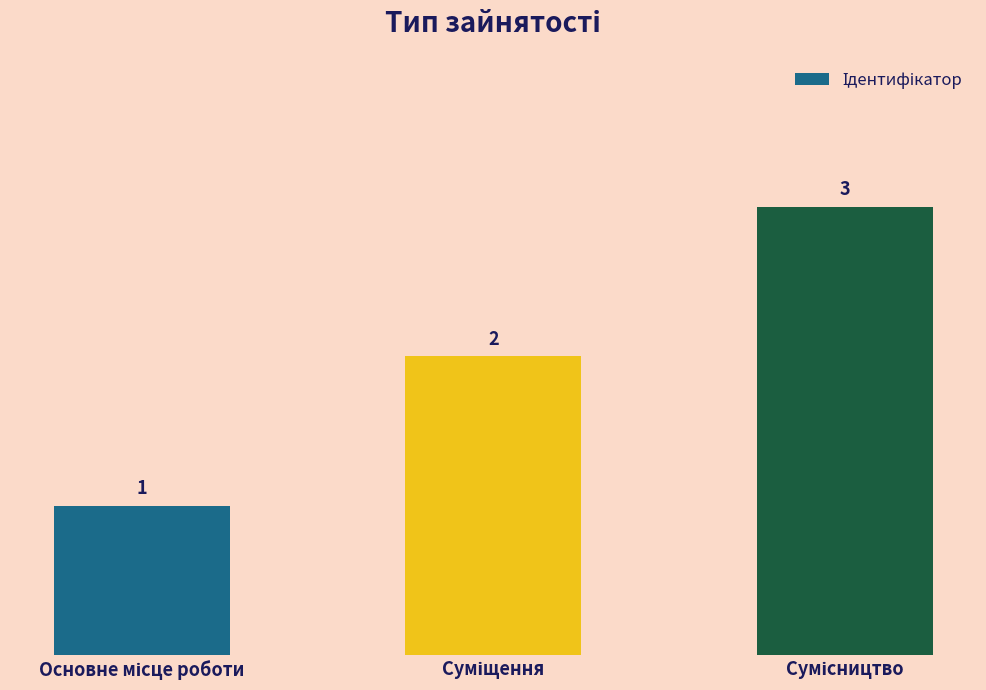

What is the sum of all values?

6